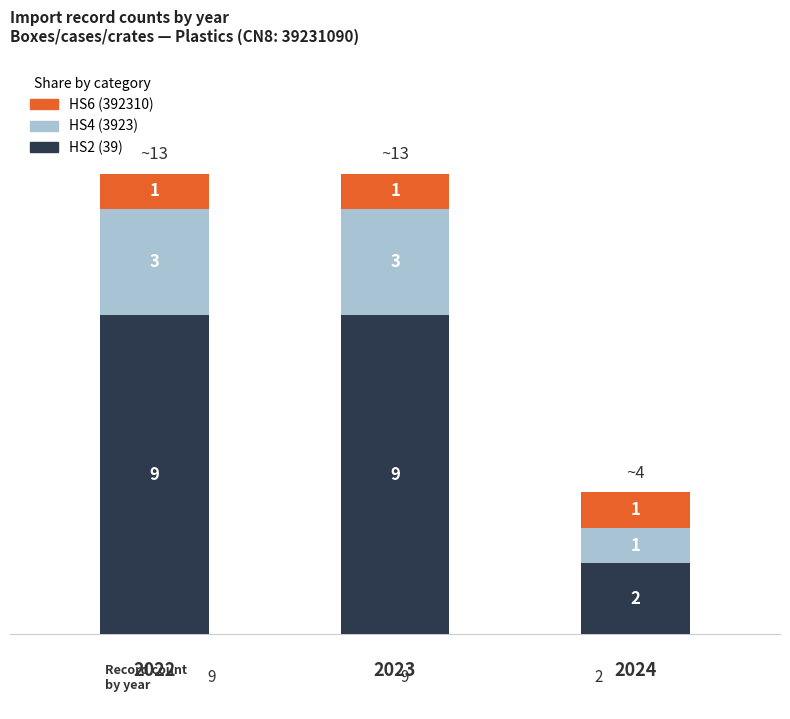

Reading left to right, transcribe the values for HS2 (39).

9	9	2